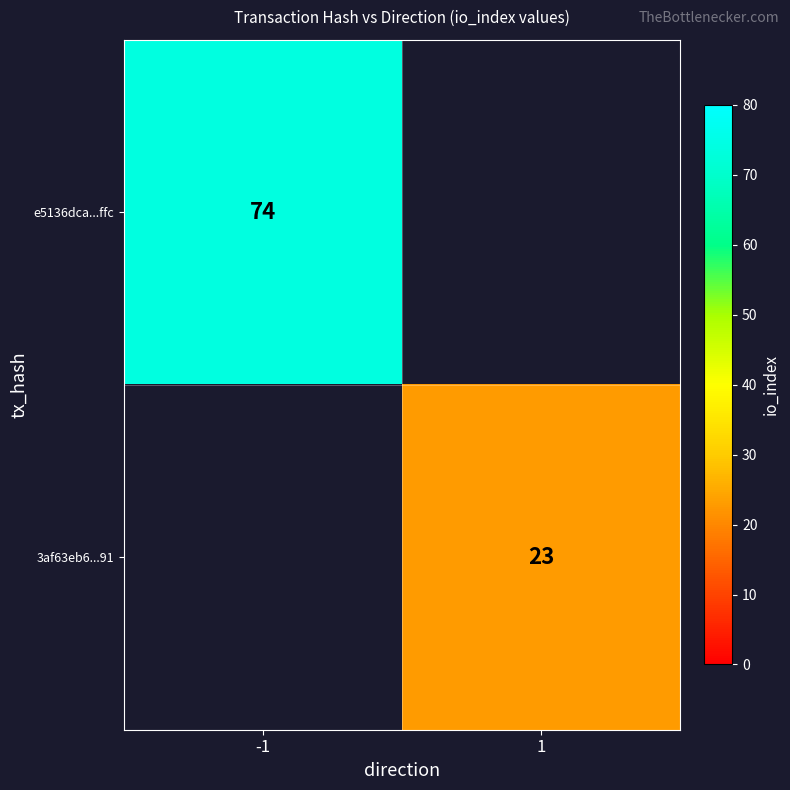

Which has a higher value, 1 or -1?

-1